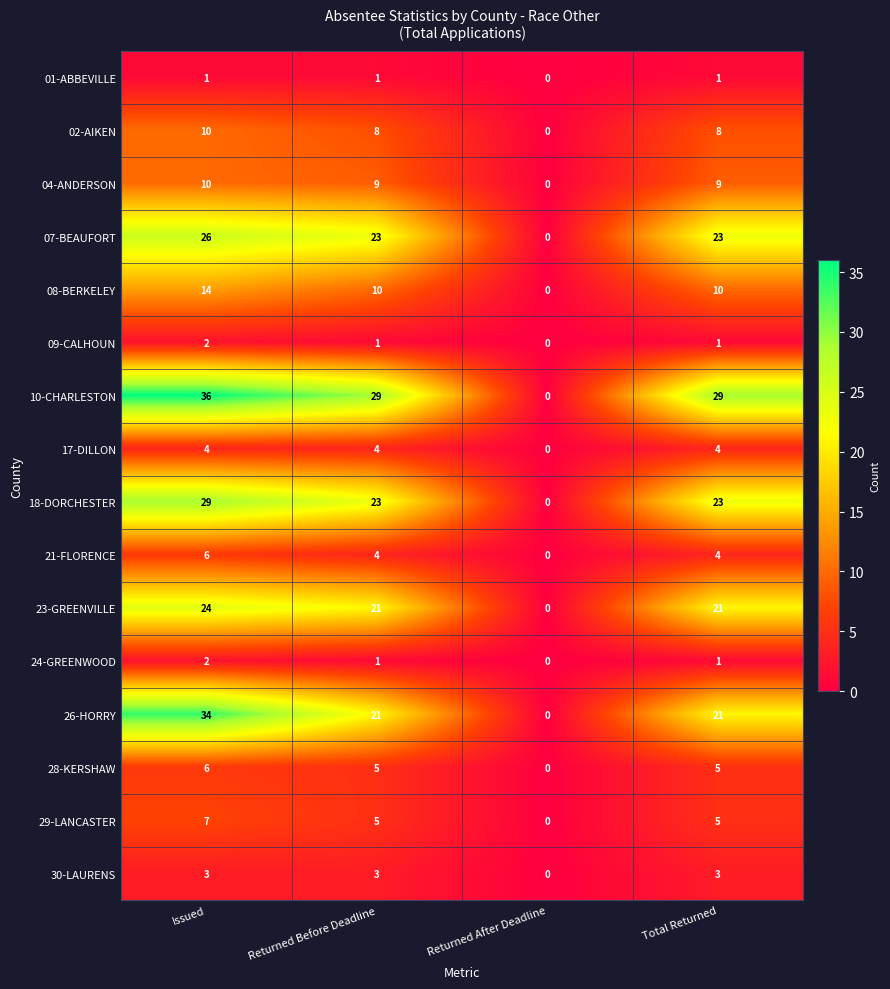

Which label corresponds to the largest value in the chart?

Issued